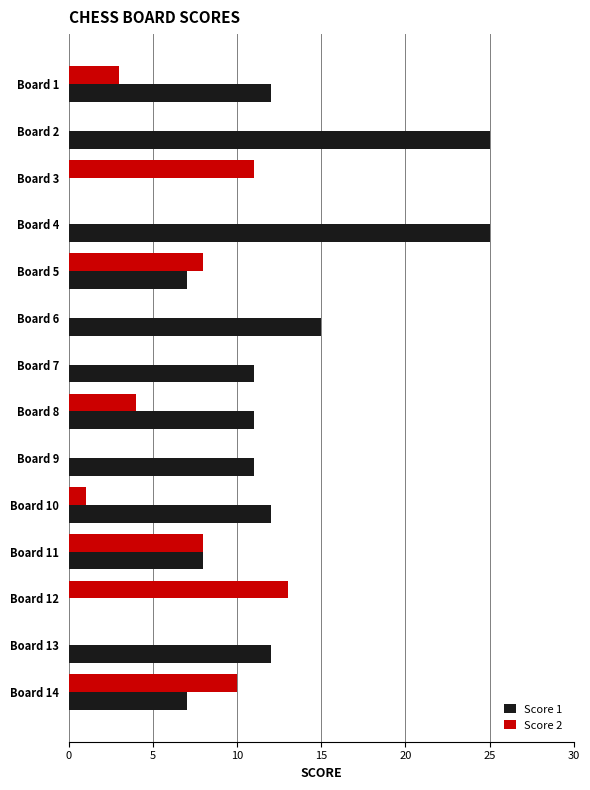

Count the number of categories in the chart.

14